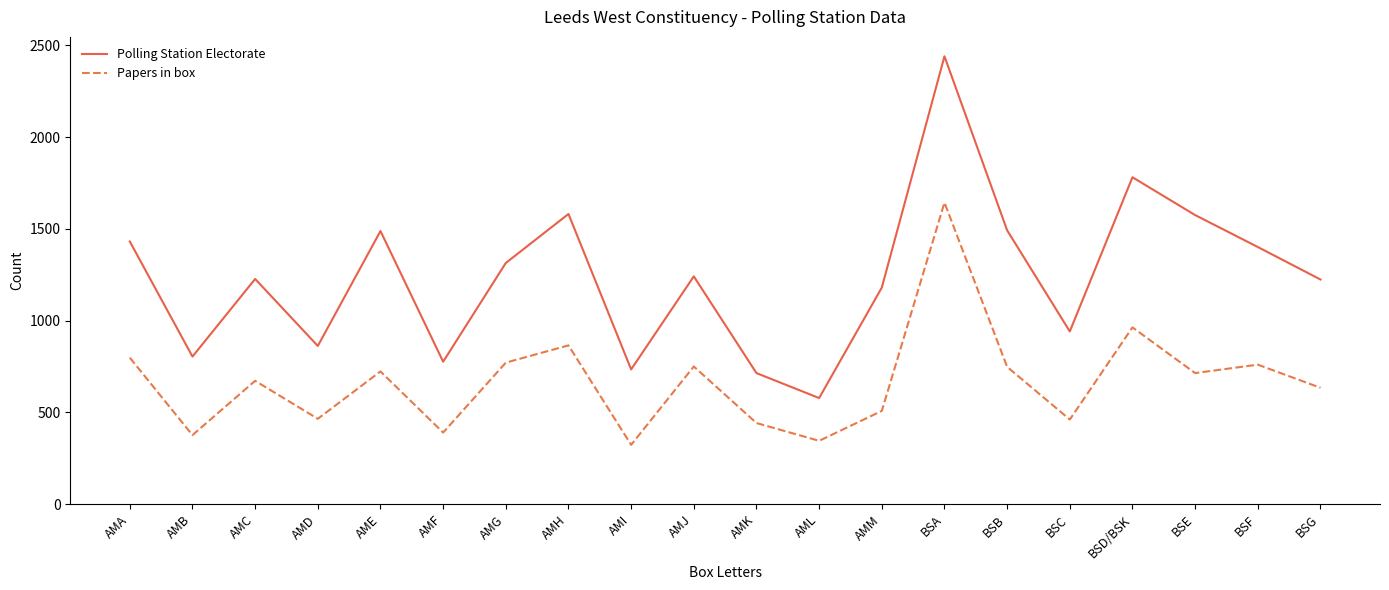

Rank the series by their average value, from lowest to highest.

Papers in box, Polling Station Electorate